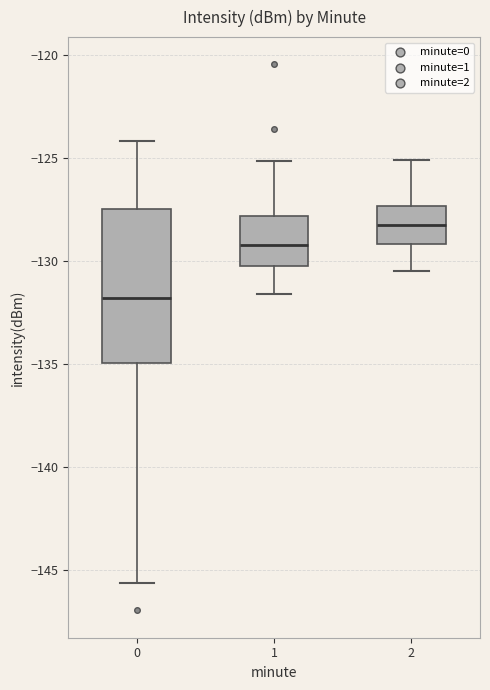

Reading left to right, transcribe this box plot: for each box, give where its median line is, the range the box spans, and where its two whiskers end, as read against the y-axis. The values are not printed on the chart, so give them approximately, as read against the axis.

0: median -132.0, box -135.0 to -127.5, whiskers -145.5 to -124.0
1: median -129.0, box -130.0 to -128.0, whiskers -131.5 to -125.0
2: median -128.0, box -129.0 to -127.5, whiskers -130.5 to -125.0